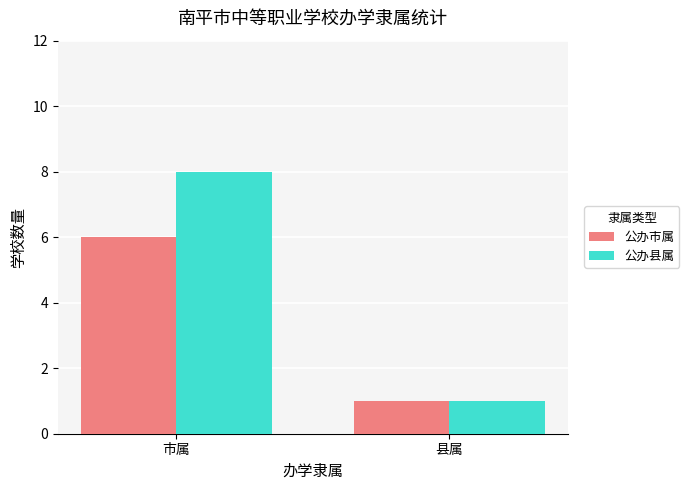

Which series changed the most between 市属 and 县属?

公办县属